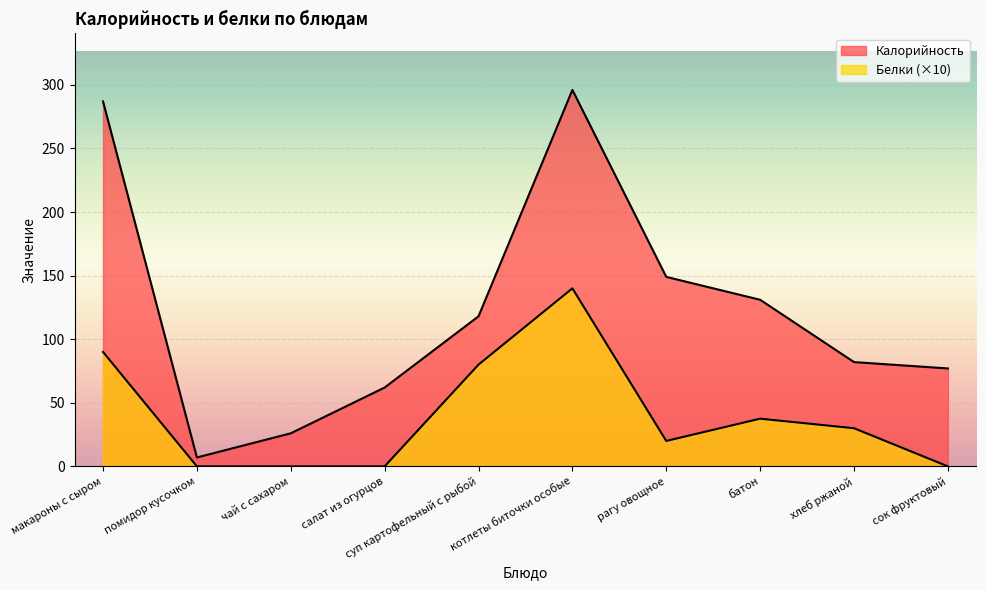

What is the sum of all Калорийность values?

1235.0